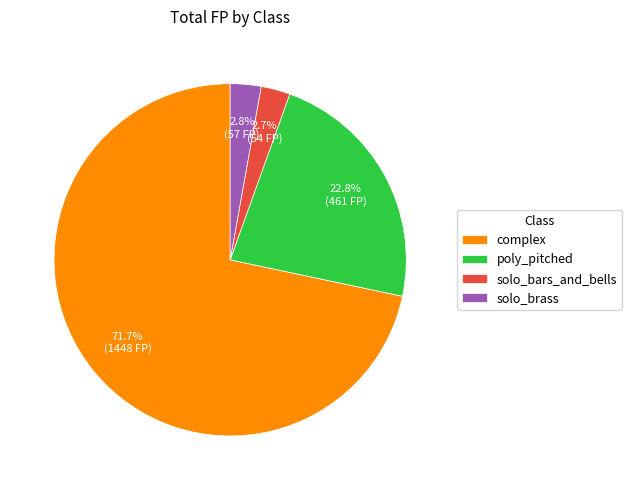

Which category has the biggest portion of the pie?

complex